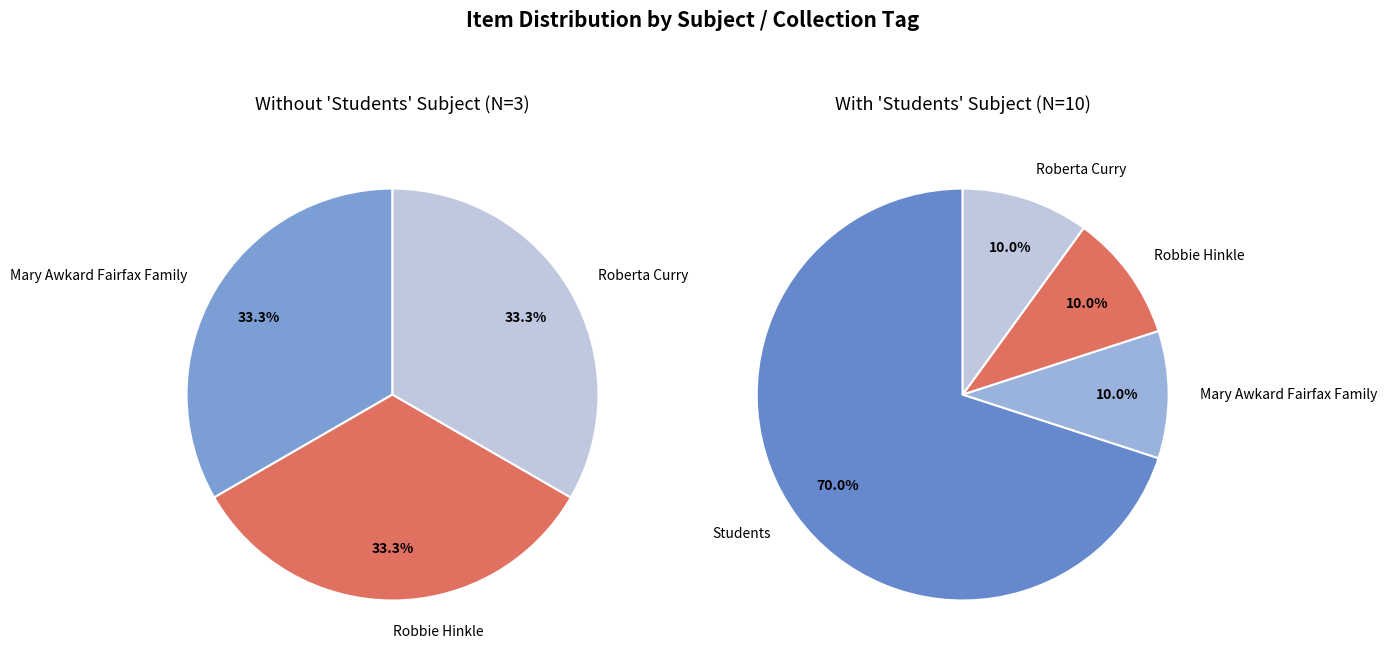

What is the largest slice in the pie chart?

Students